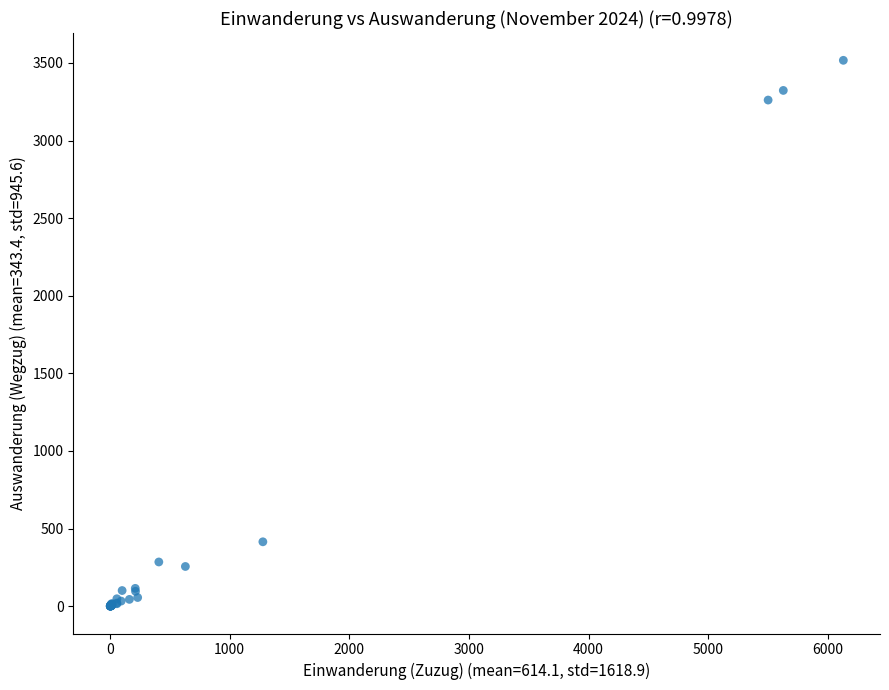

What Y value in the scatter plot is closest to 1758?

415